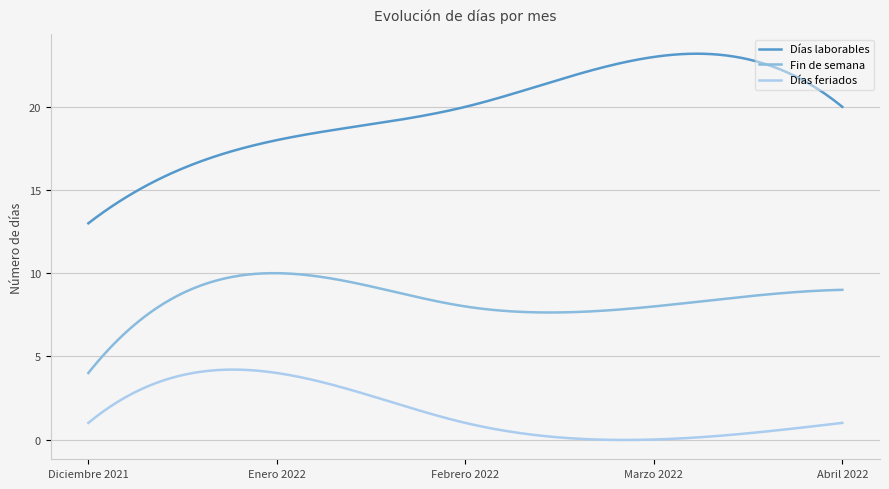

True or false: Fin de semana and Días feriados intersect in this chart.

False